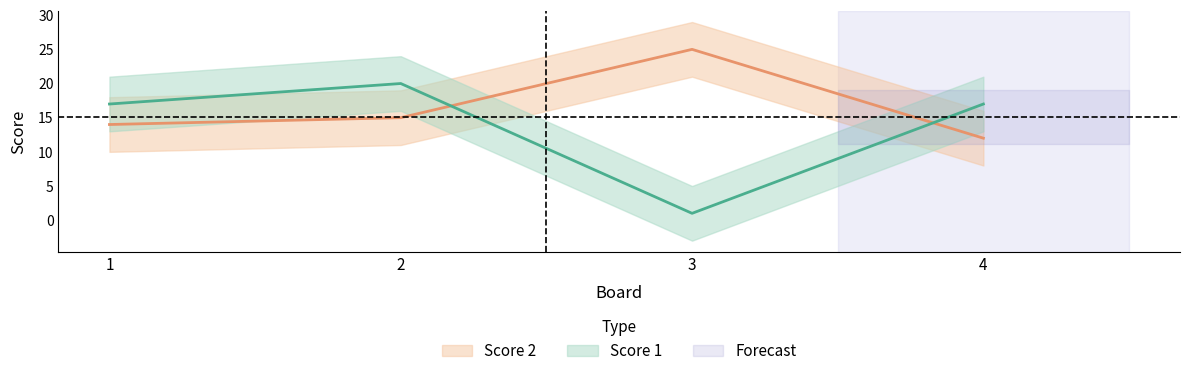

What is the difference between the maximum and second lowest values in the Score 2 series?

11